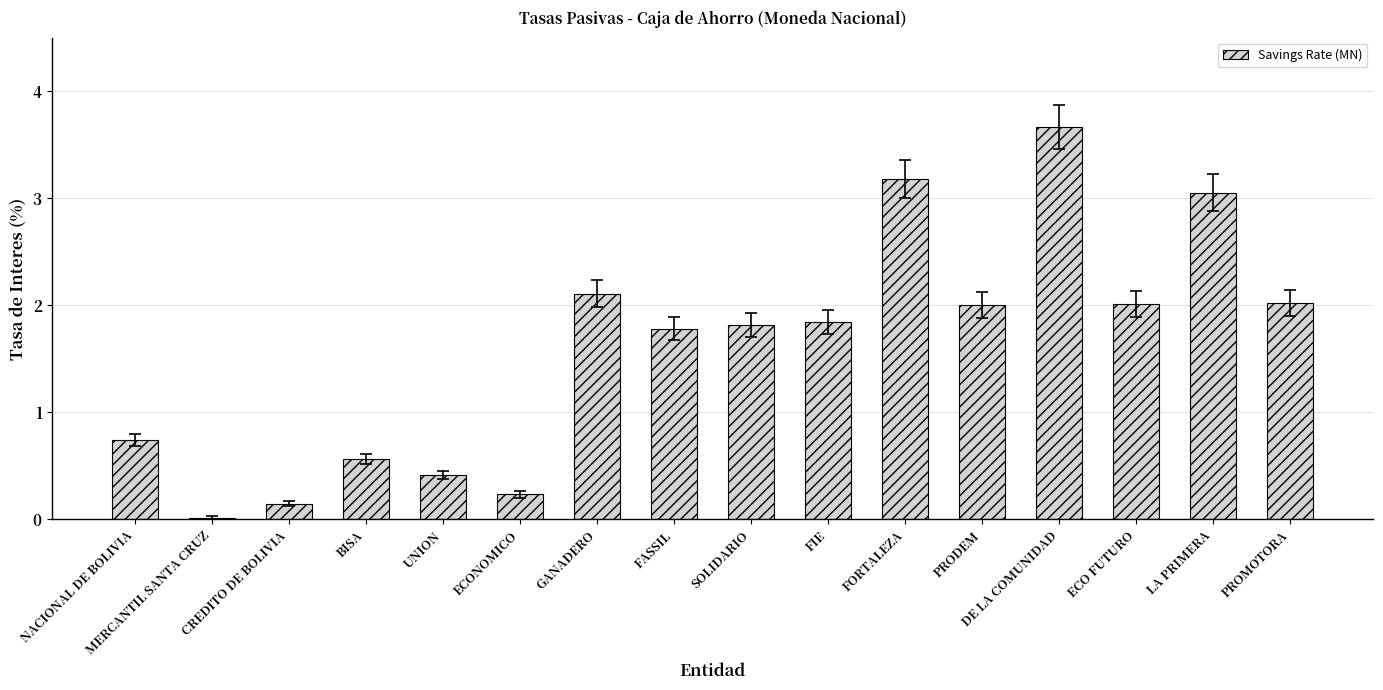

True or false: the data shows 3.7 at DE LA COMUNIDAD.

True